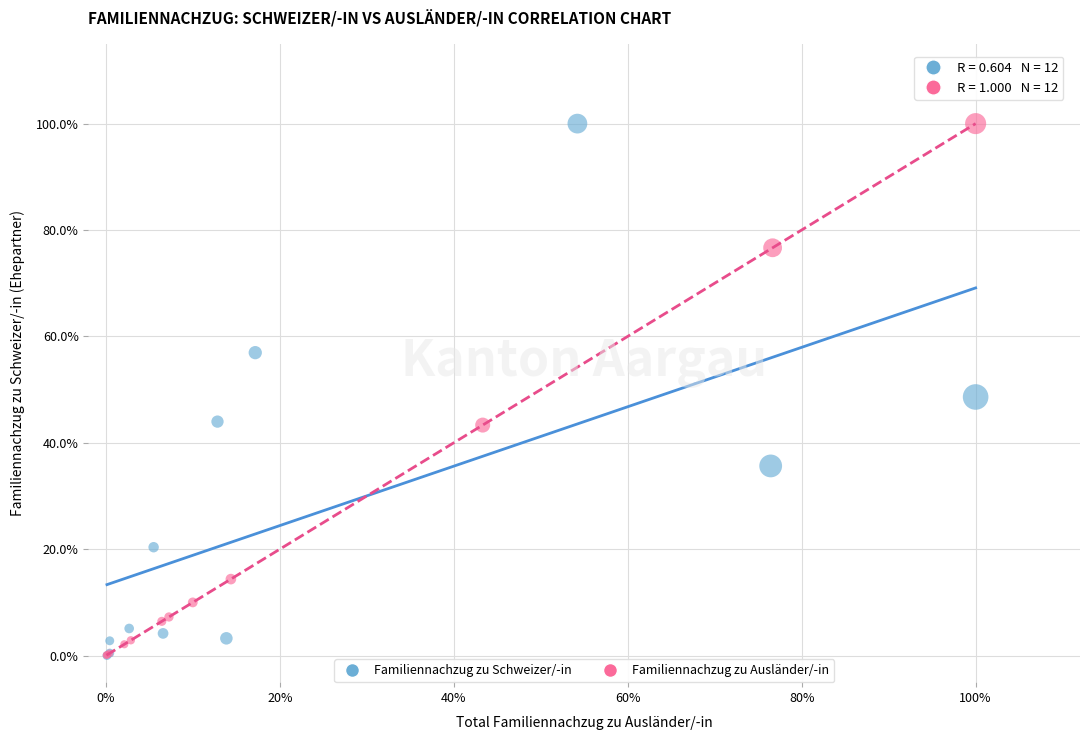

What are all the series names shown in the legend?

Familiennachzug zu Schweizer/-in, Familiennachzug zu Ausländer/-in